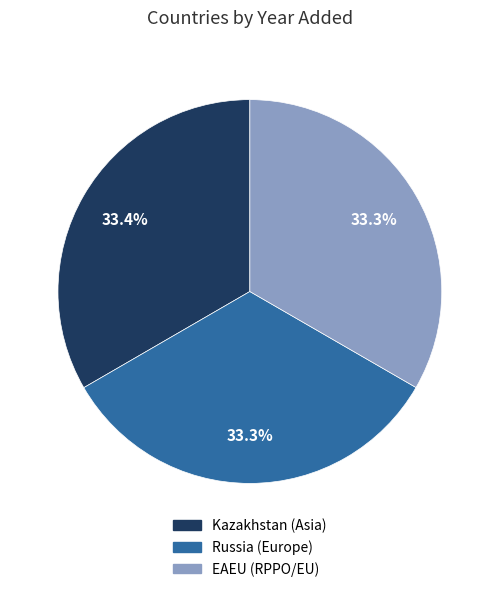

Combined, what portion of the pie is EAEU and Kazakhstan?

66.7%